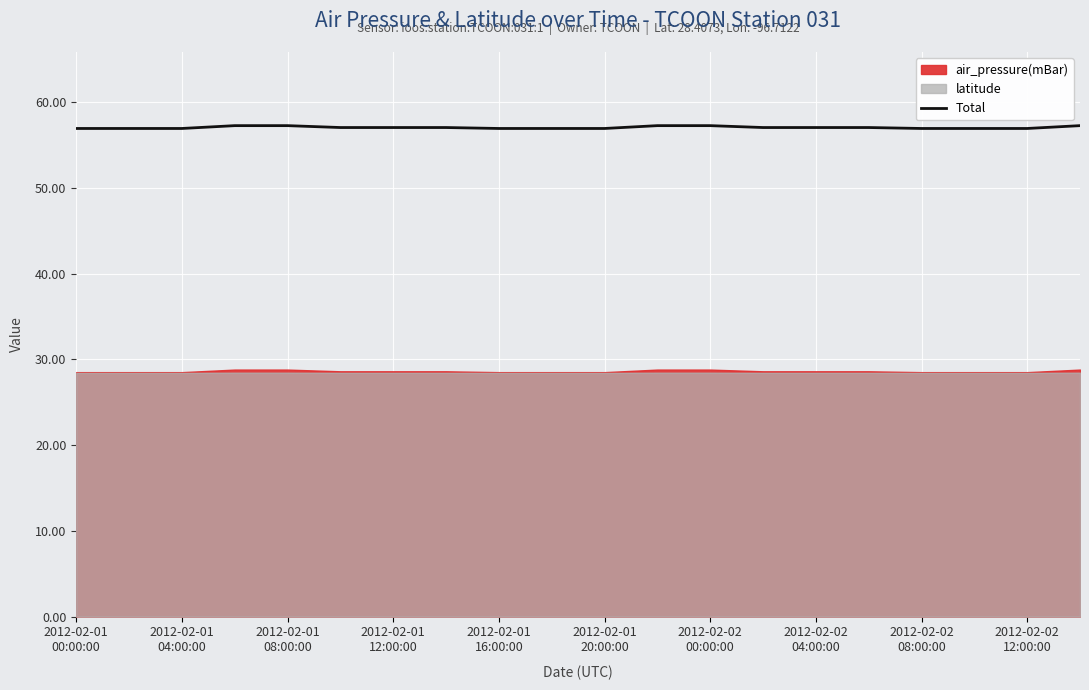

What is the highest value of the Total series?

57.3